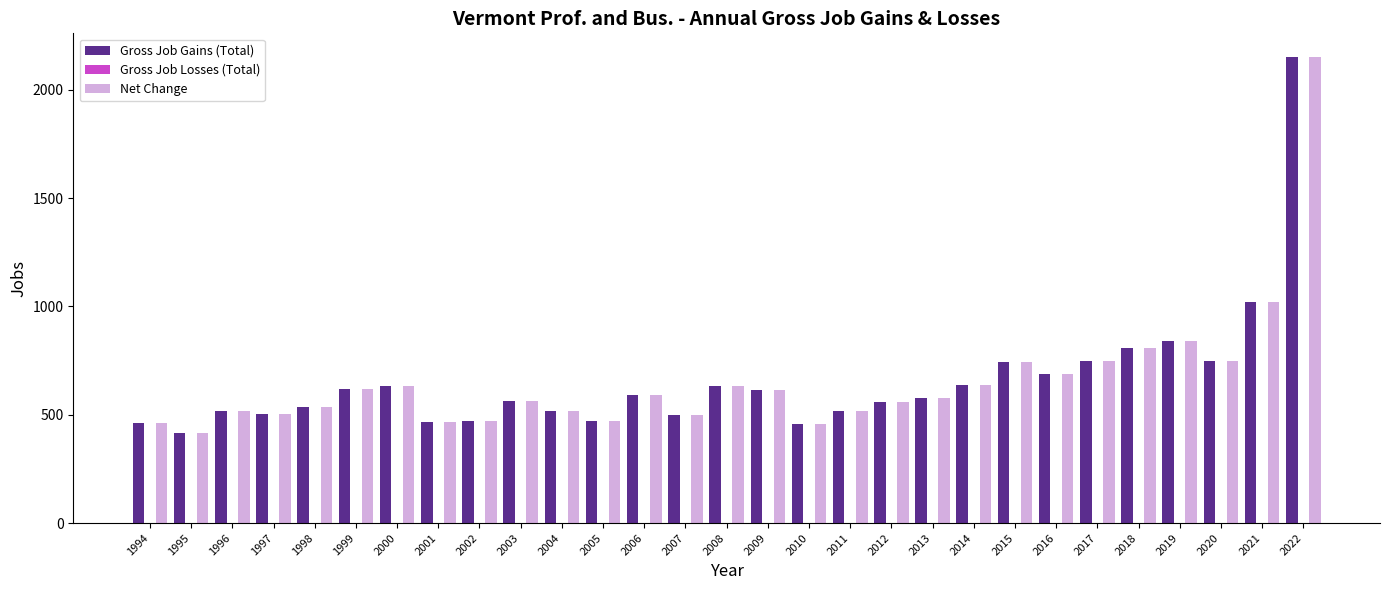

How many categories are shown in the chart?

29